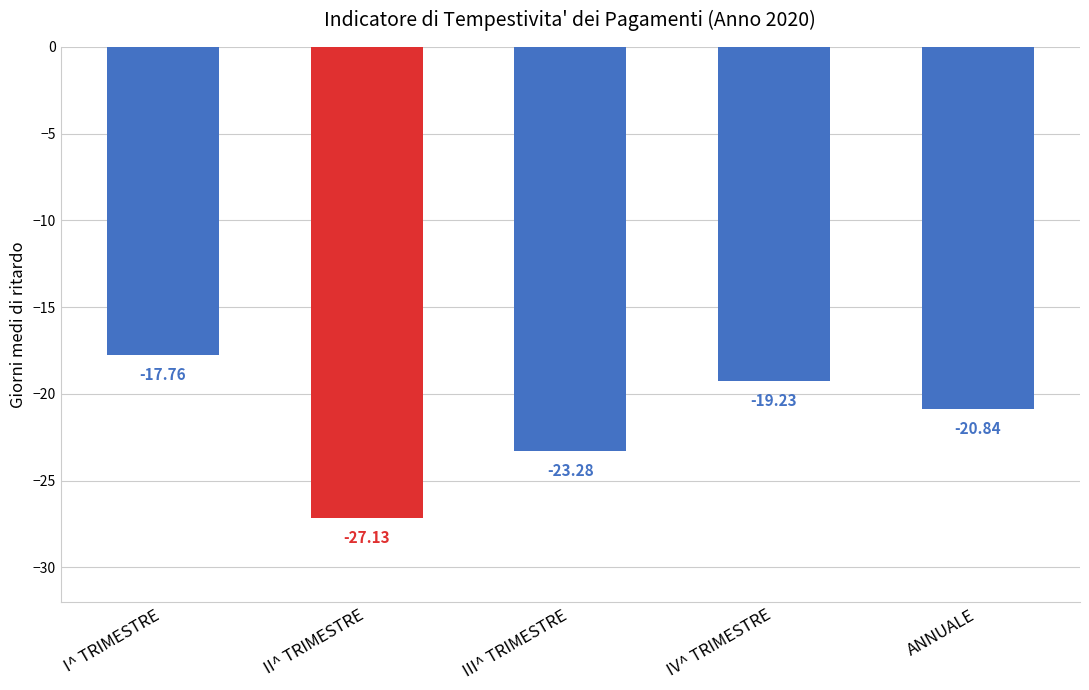

List the labels in order of value, largest first.

I^ TRIMESTRE, IV^ TRIMESTRE, ANNUALE, III^ TRIMESTRE, II^ TRIMESTRE